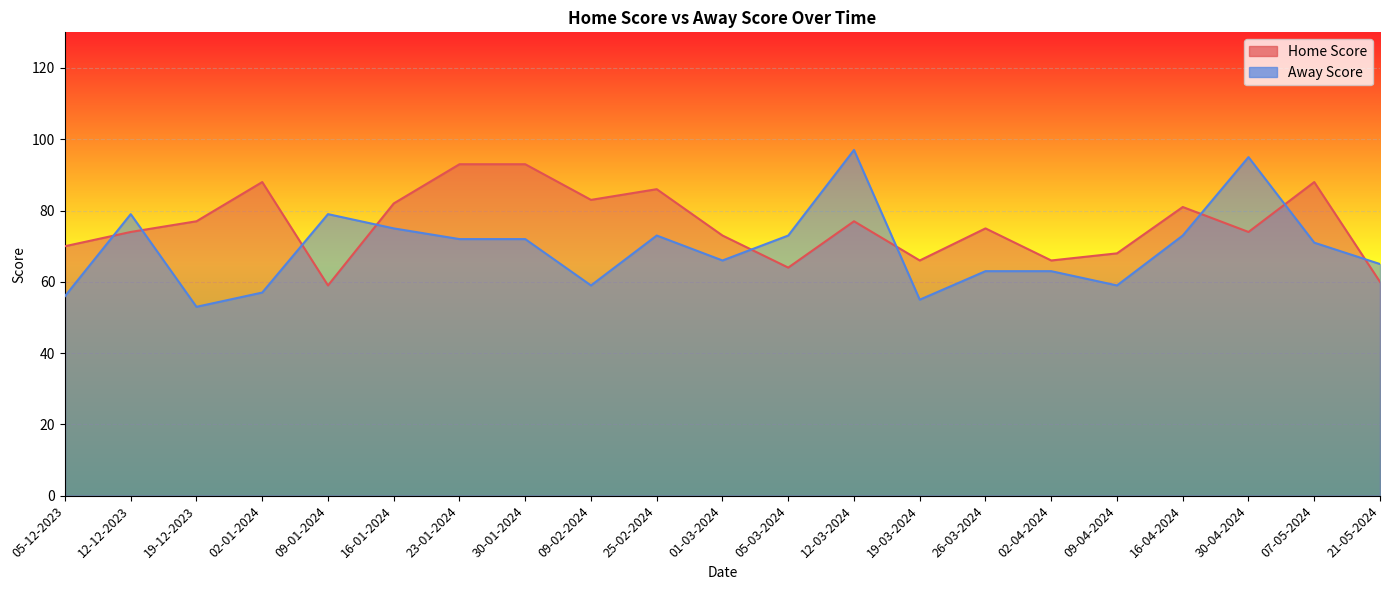

Rank the series at 12-12-2023 from lowest to highest value.

Home Score, Away Score